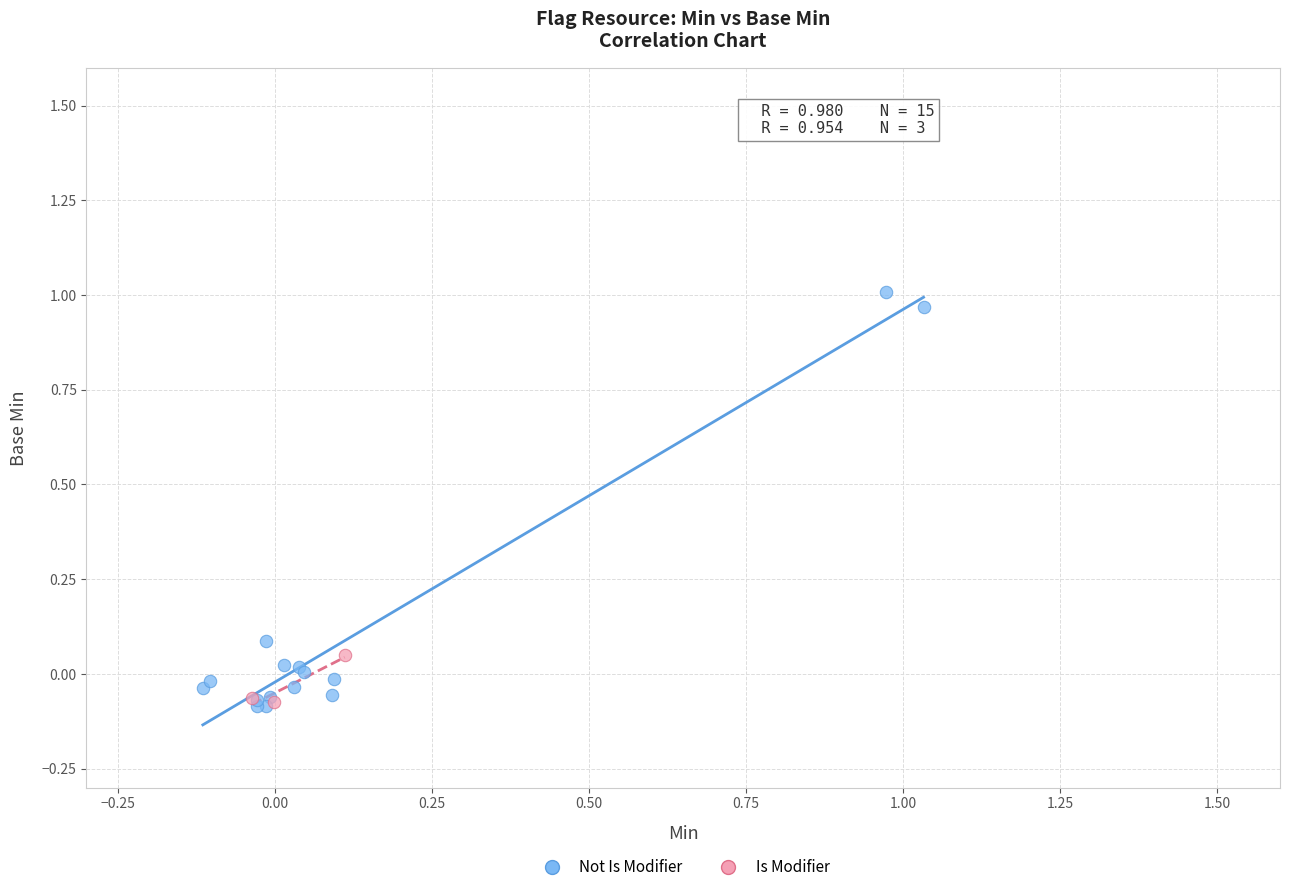

Which series reaches the maximum Y coordinate?

Not Is Modifier